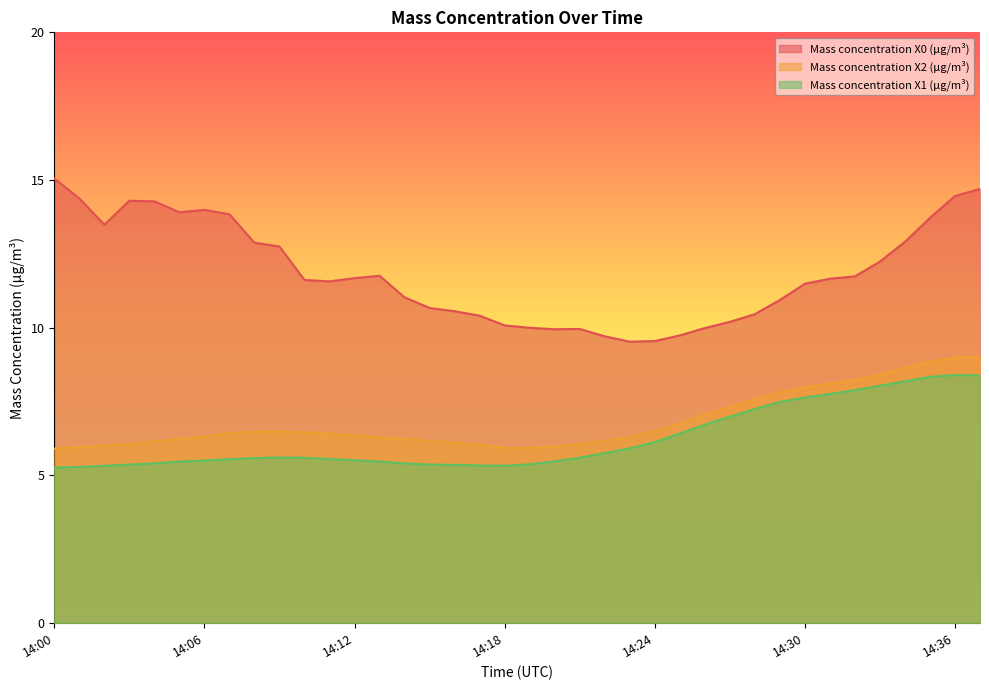

At which category does Mass concentration X0 (μg/m³) reach its first local peak?

14:03